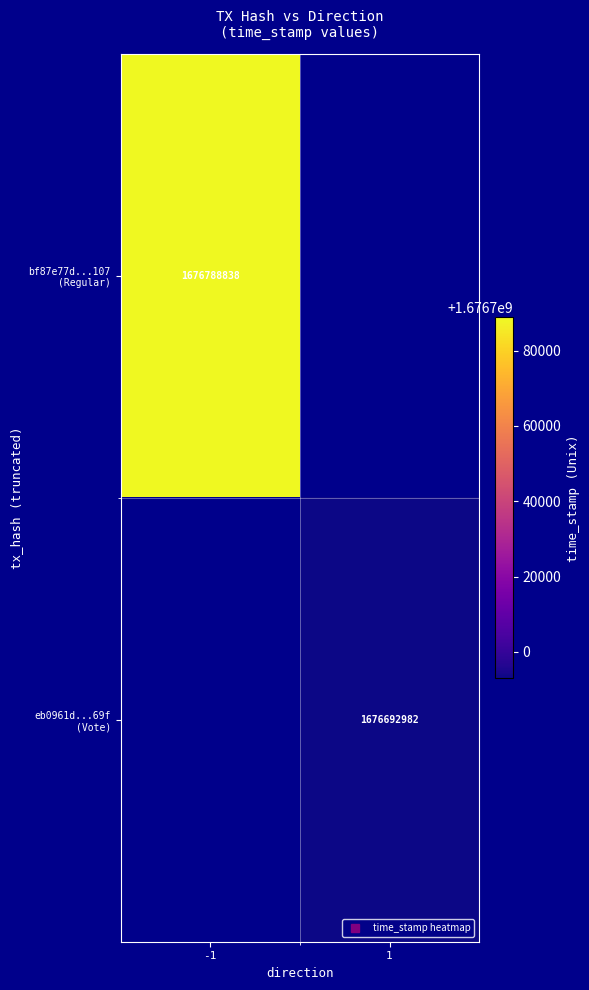

True or false: eb0961d...69f (Vote) has a value of 1676692982.0 at 1.

True